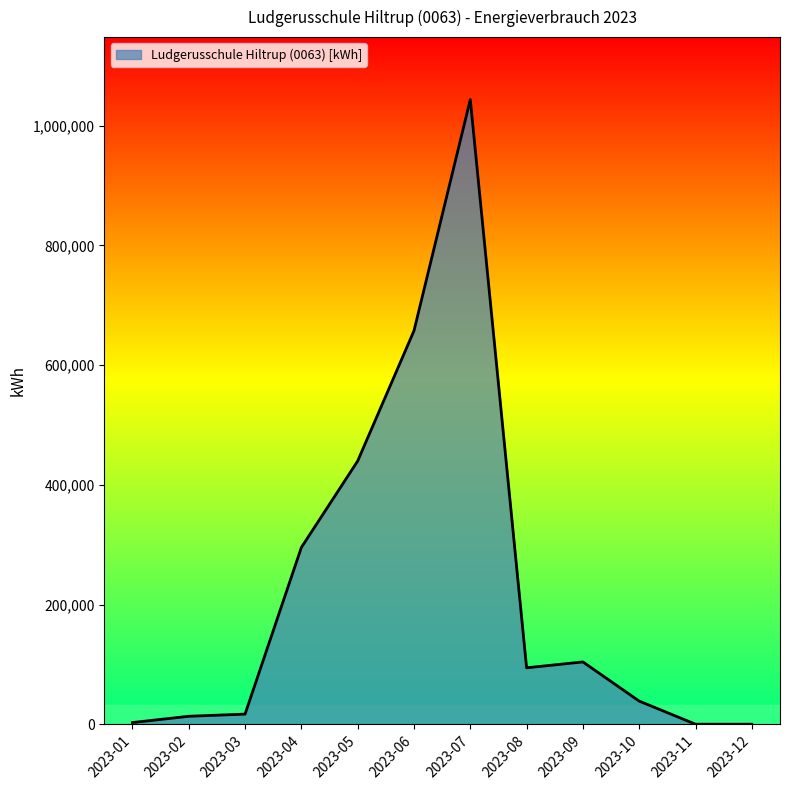

The value at 2023-05 is 439703. True or false?

True